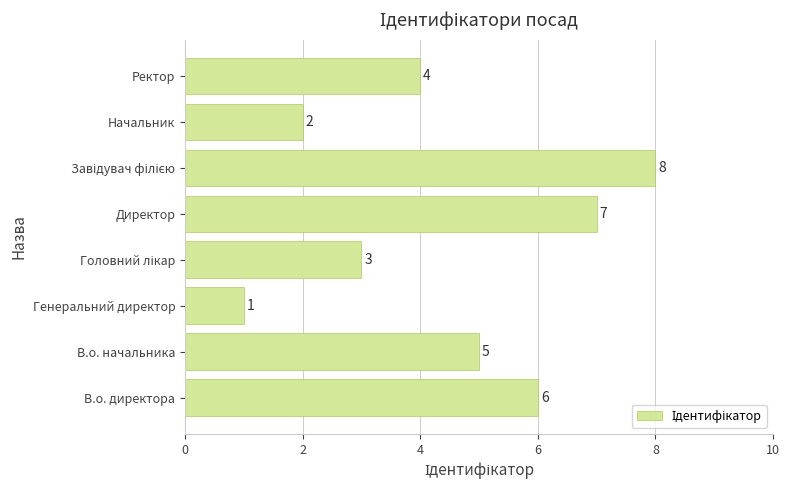

What is the greatest value displayed?

8